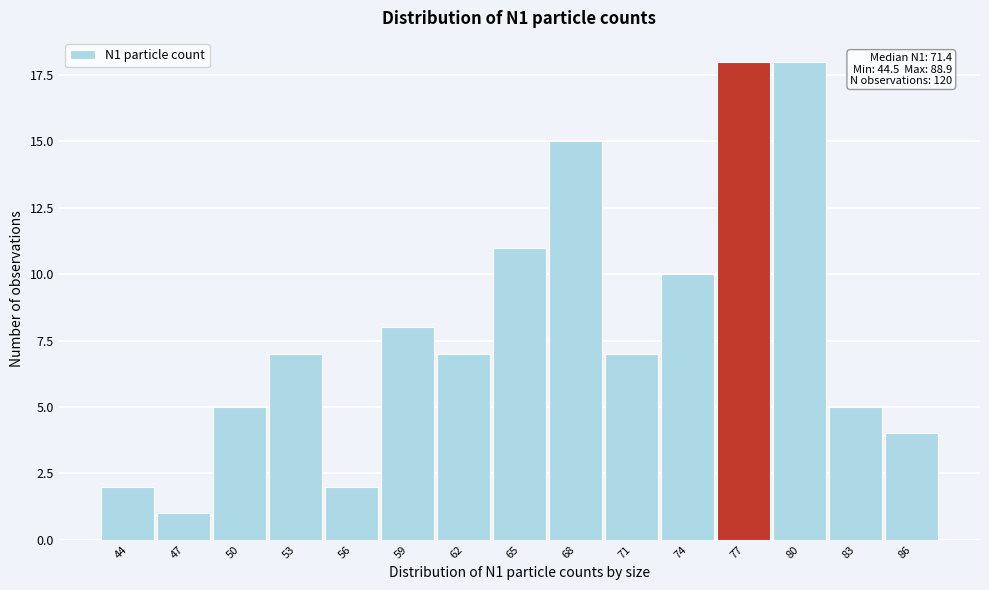

Reading left to right, extract all data points from this chart.

44=2	47=1	50=5	53=7	56=2	59=8	62=7	65=11	68=15	71=7	74=10	77=18	80=18	83=5	86=4